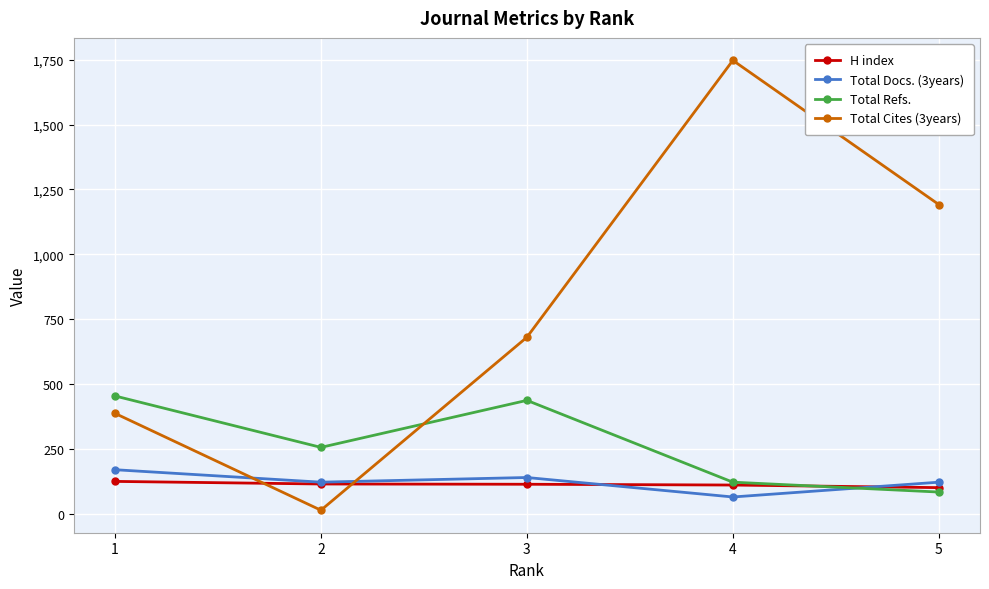

Which label corresponds to the largest value in the chart?

4